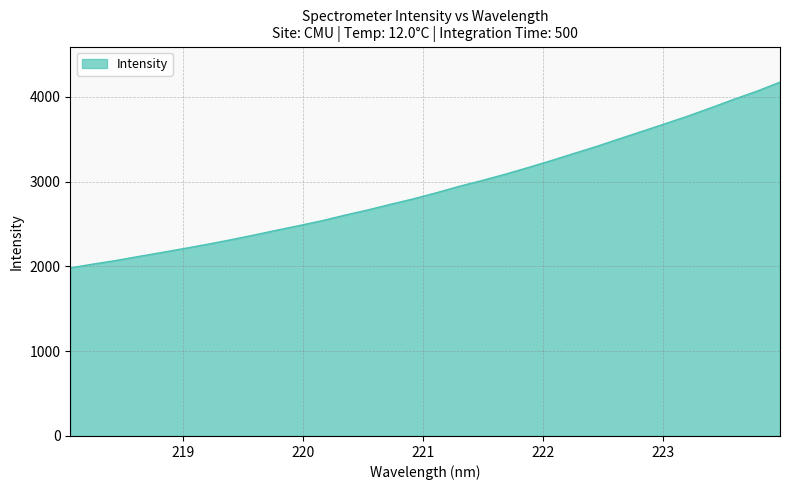

What is the difference between the maximum and minimum values?

2190.5